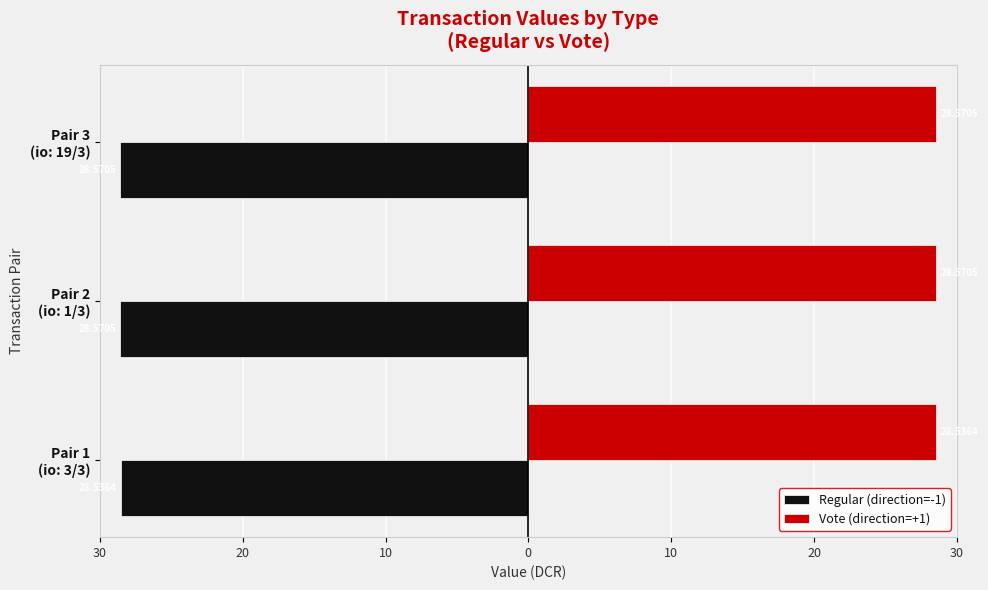

What are all the series names shown in the legend?

Regular (direction=-1), Vote (direction=+1)